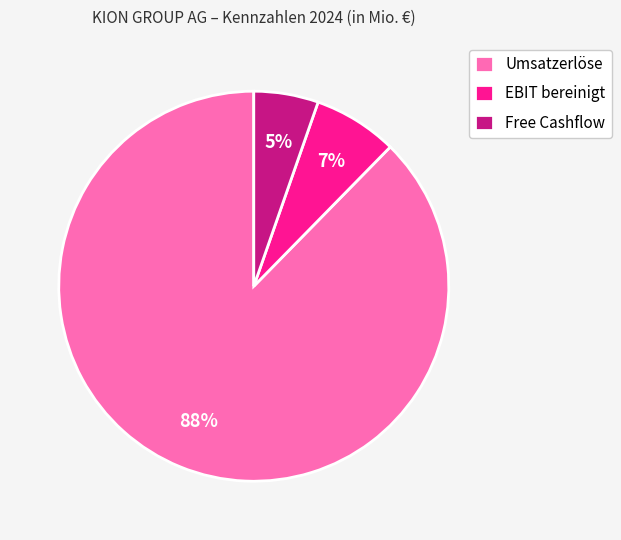

What is the smallest slice in the pie chart?

Free Cashflow